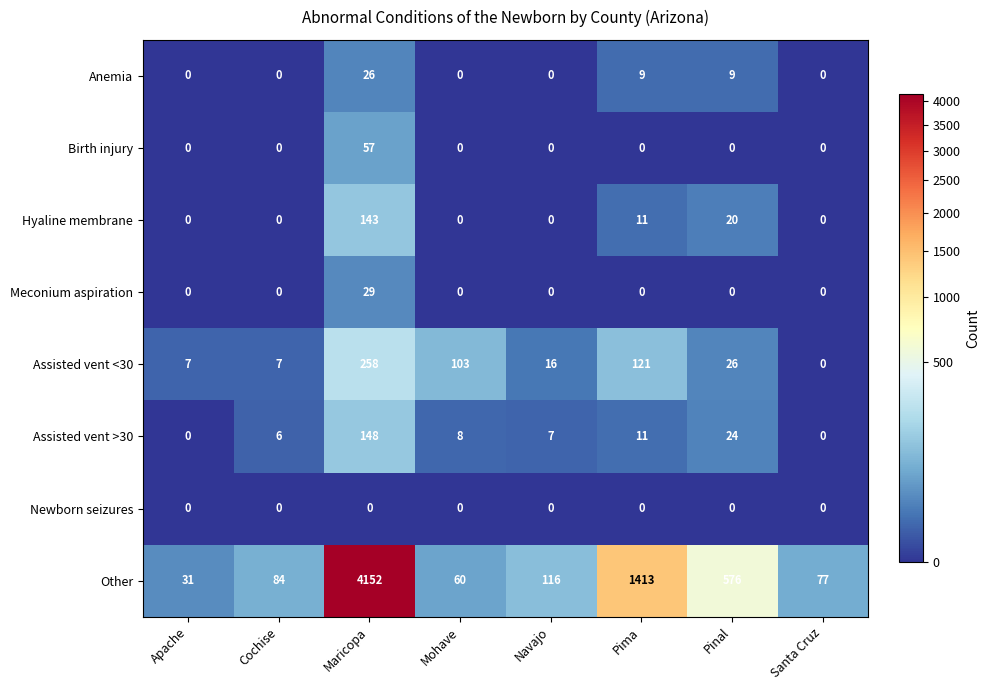

Which category has the lowest value in the Assisted vent <30 series?

Santa Cruz